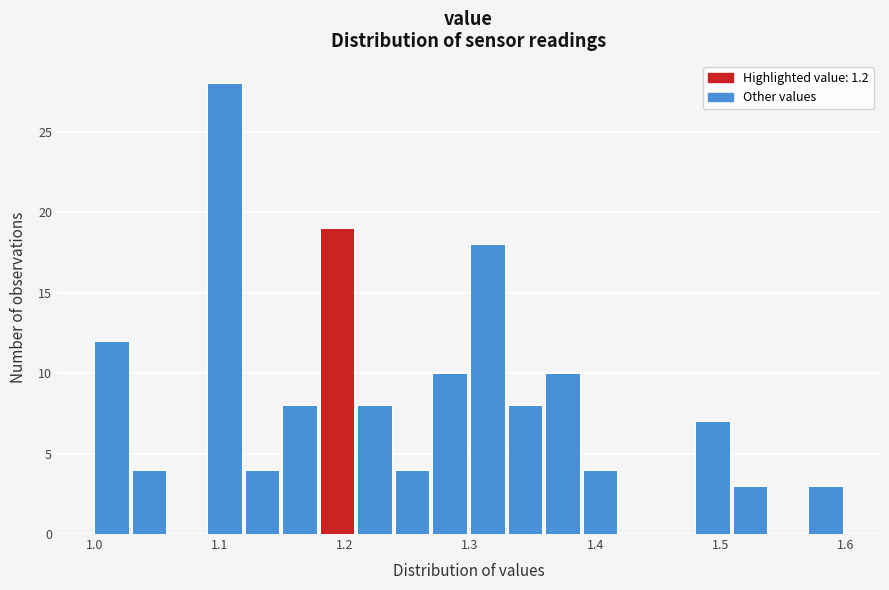

Read against the x-axis, roughly where is the centre of the tallest bar?

1.10